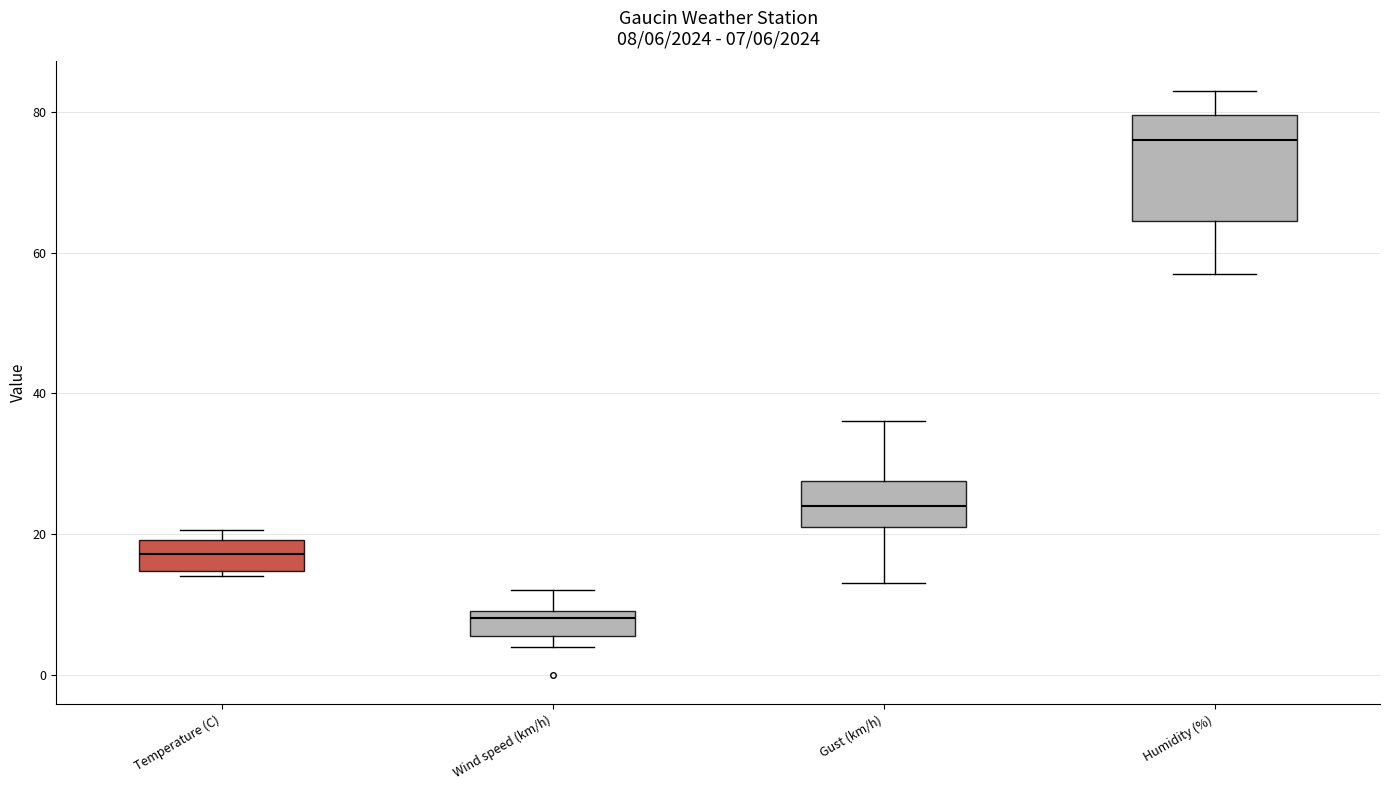

Which box's median line is the lowest?

Wind speed (km/h)